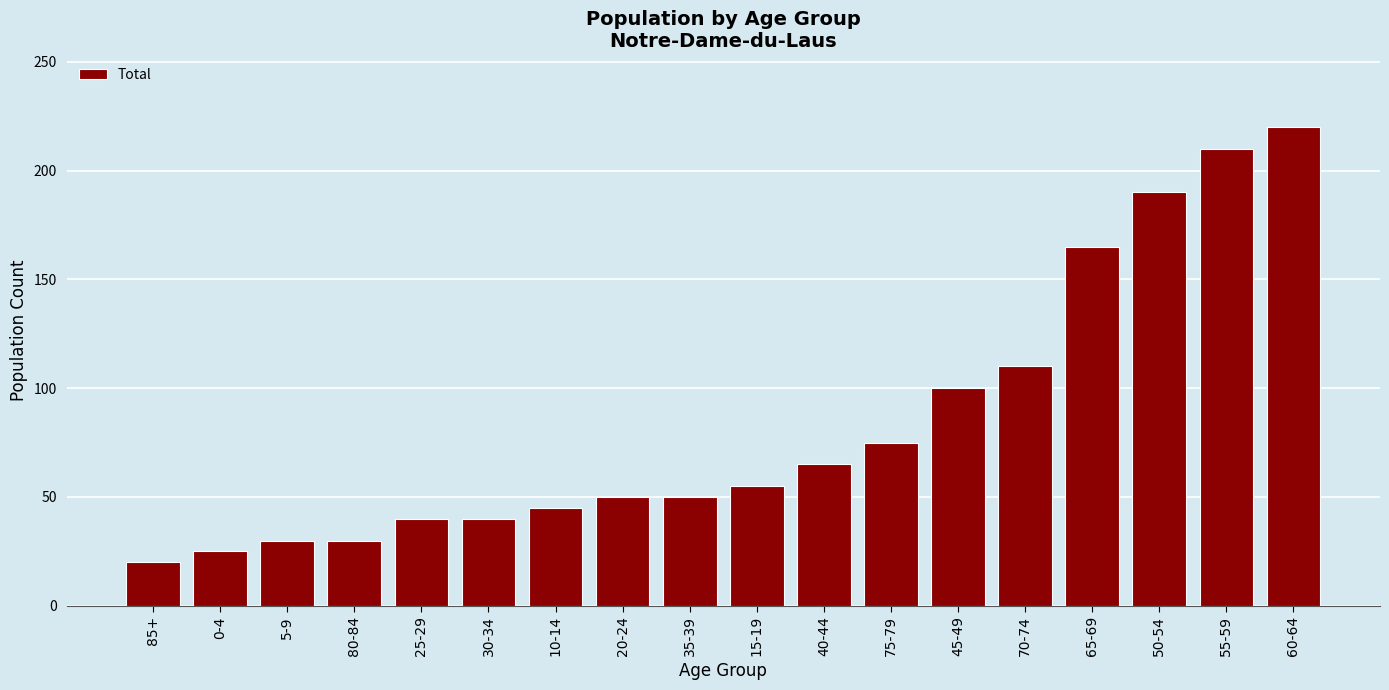

The chart shows a value of 30 at 5-9. True or false?

True